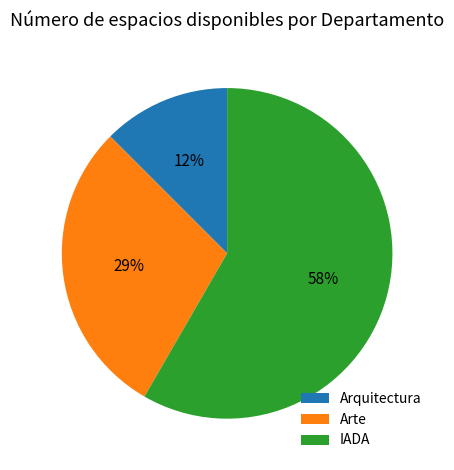

True or false: Arquitectura accounts for 7% of the total.

False